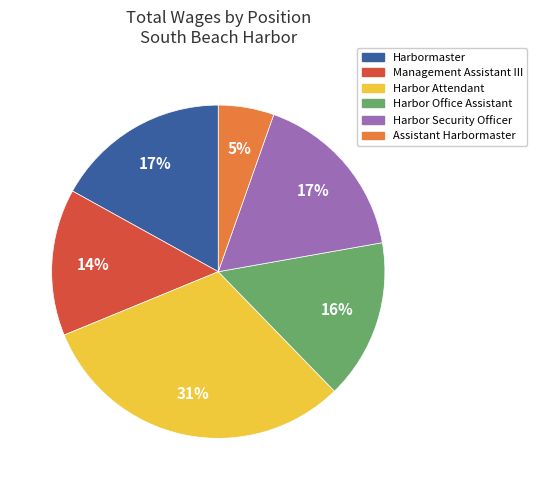

The Harbor Office Assistant slice represents 16% of the pie. True or false?

True